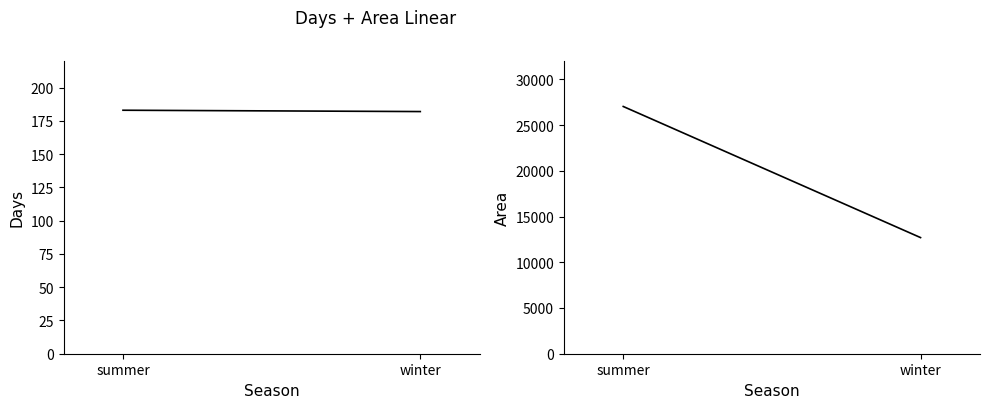

Which category has the lowest value in the Area series?

winter